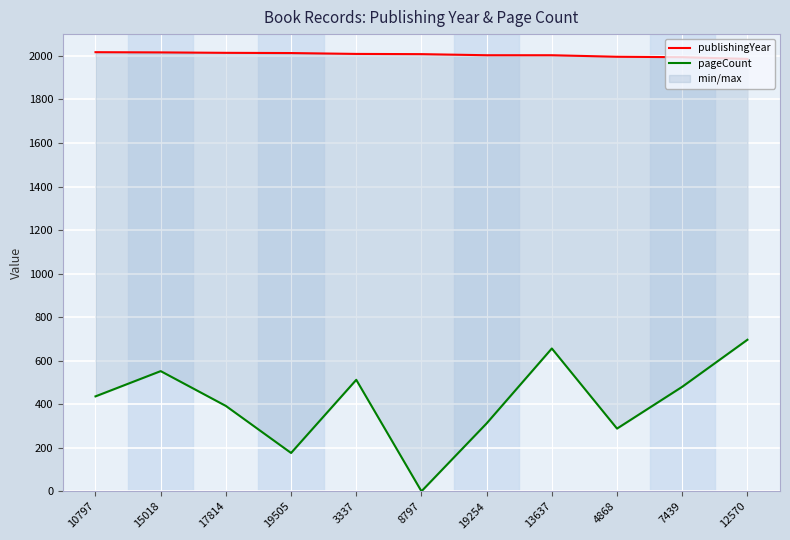

What are all the series names shown in the legend?

publishingYear, pageCount